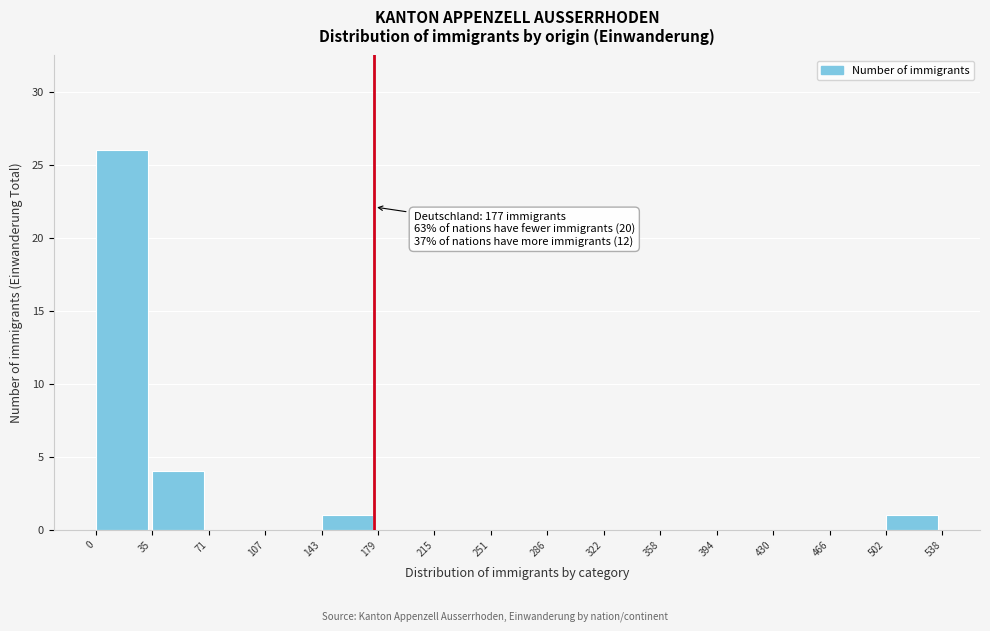

Over which range of the x-axis is the bar tallest?

0 to 35